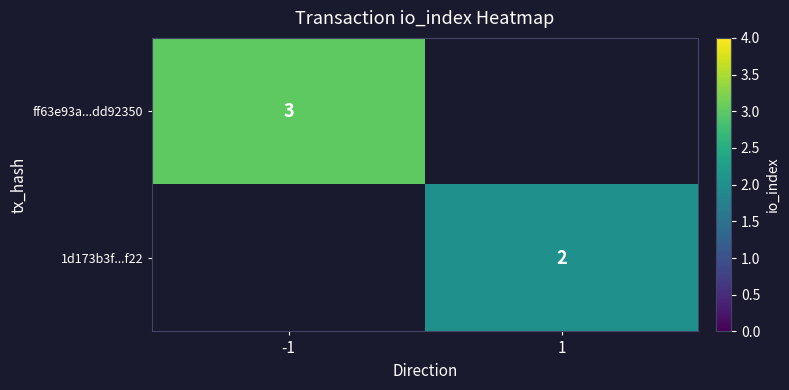

Is the value of 1d173b3f...f22 at 1 greater than the value of ff63e93a...dd92350 at -1?

No